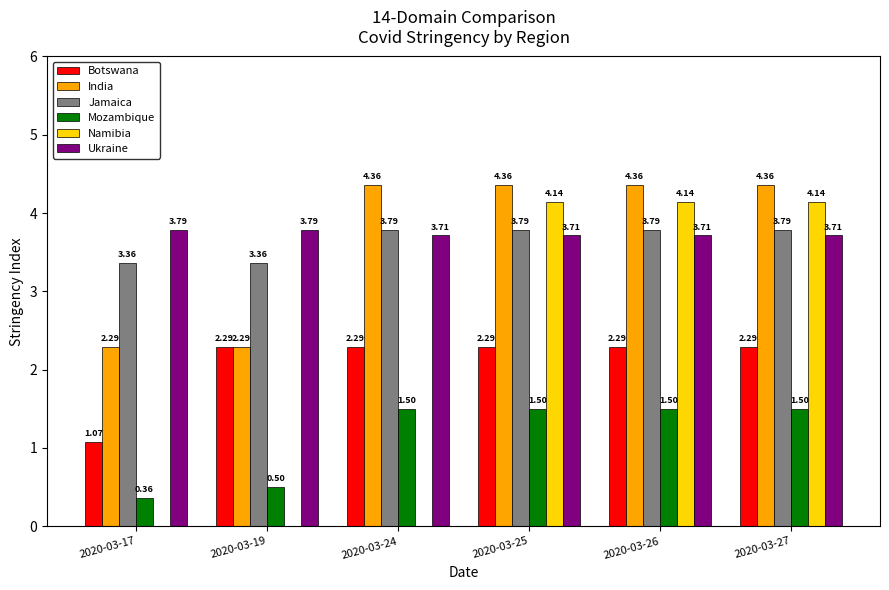

Which series has the widest spread of values?

Namibia